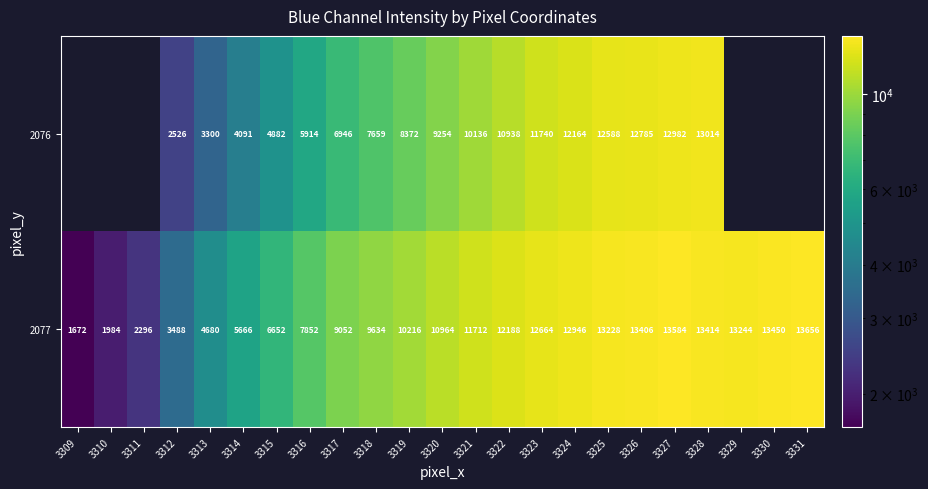

How many data points does each series have?

23